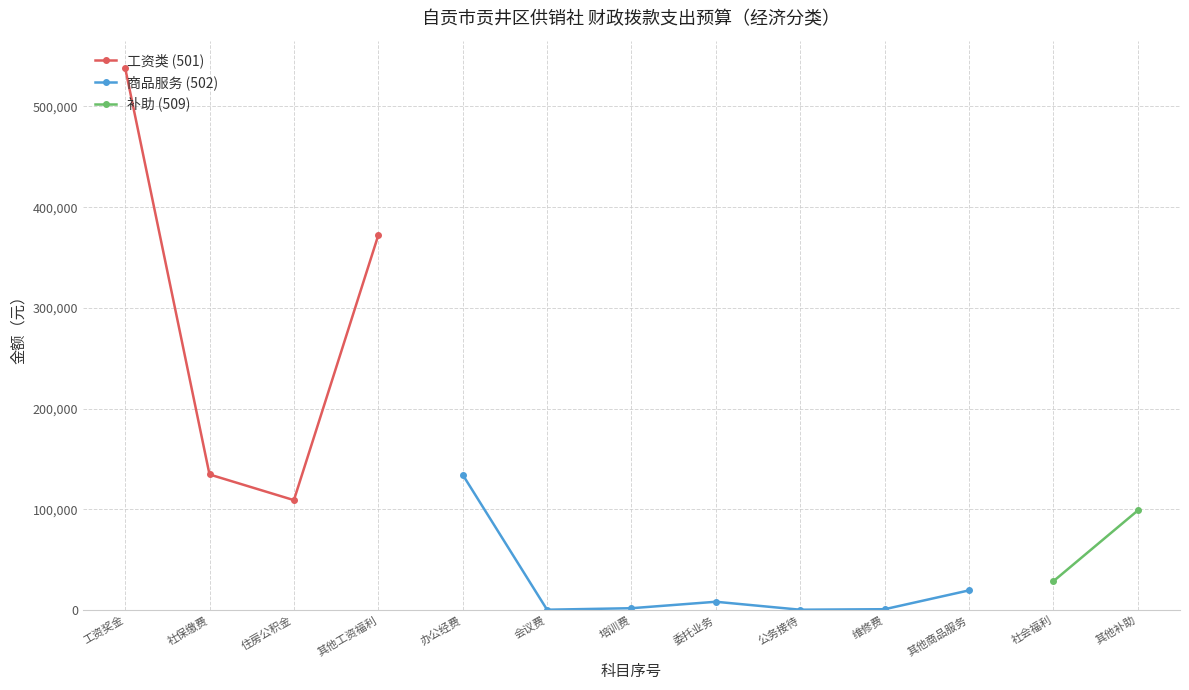

Rank the categories by value from lowest to highest.

会议费, 公务接待费, 维修（护）费, 培训费, 委托业务费, 其他商品和服务支出, 社会福利和救助, 其他对个人和家庭补助, 住房公积金, 办公经费, 社会保障缴费, 其他工资福利支出, 工资奖金津补贴